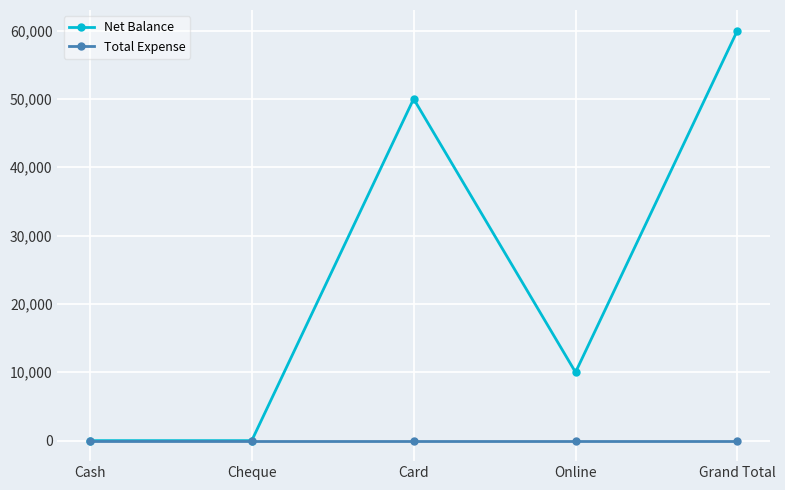

Rank the series by their maximum value, from lowest to highest.

Total Expense, Net Balance